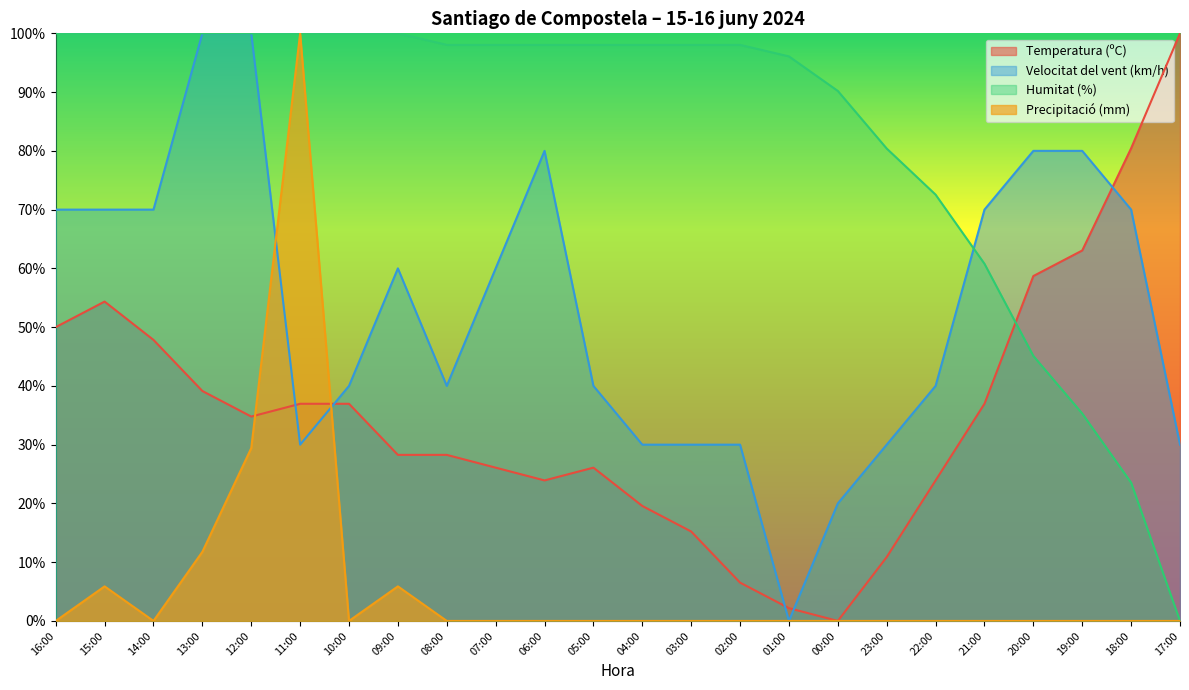

How many interior local valleys does the Temperatura (ºC) series have?

3